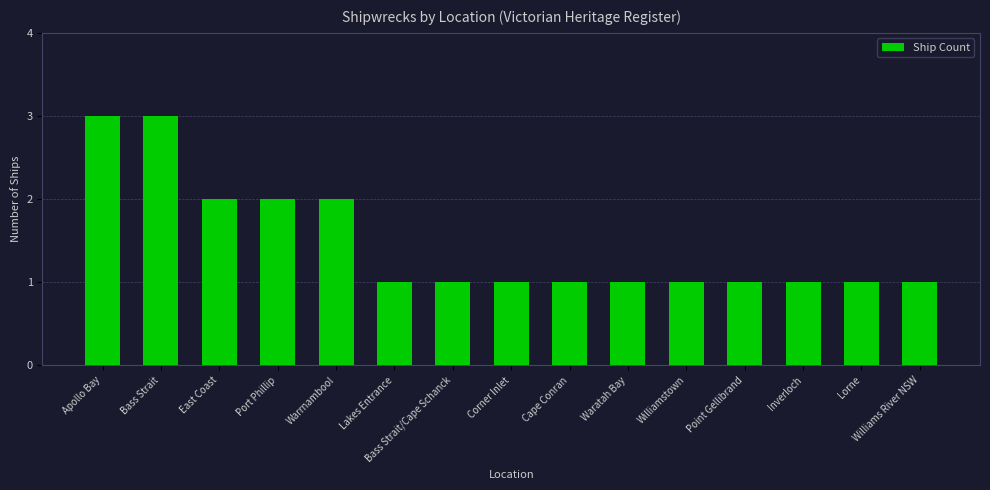

What is the sum of the values at Point Gellibrand and Inverloch?

2